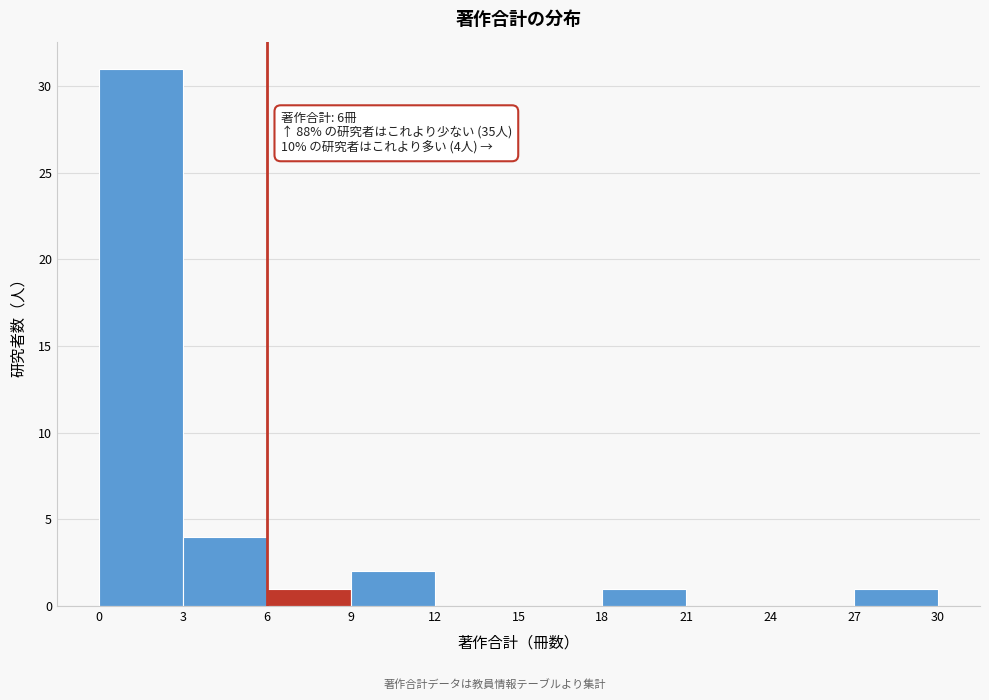

Over which range of the x-axis is the bar tallest?

0 to 3